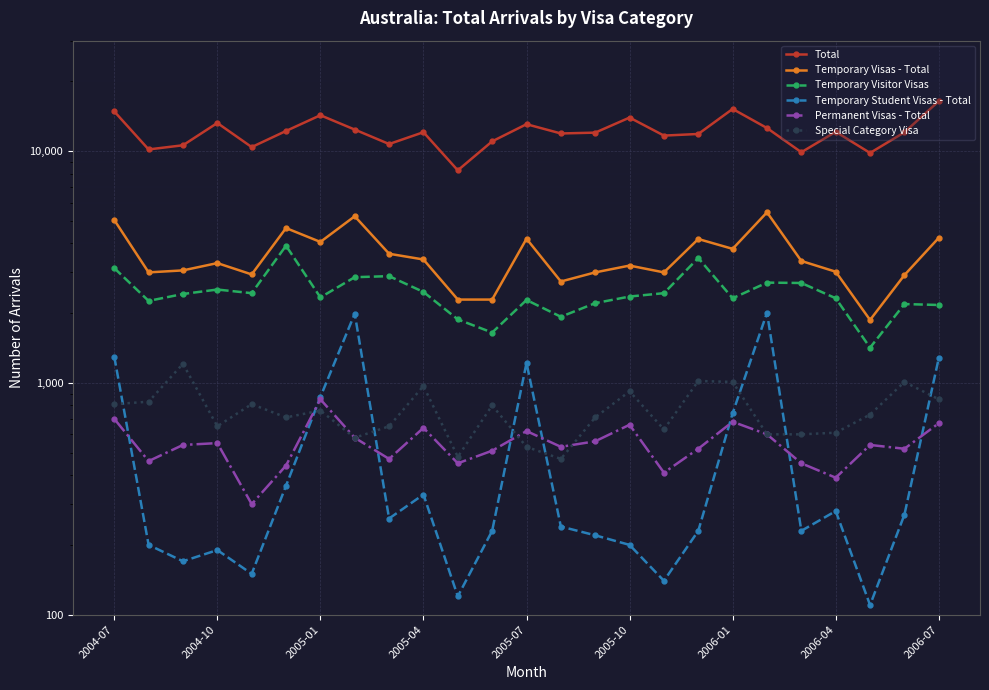

What is the minimum value for Total?

8270